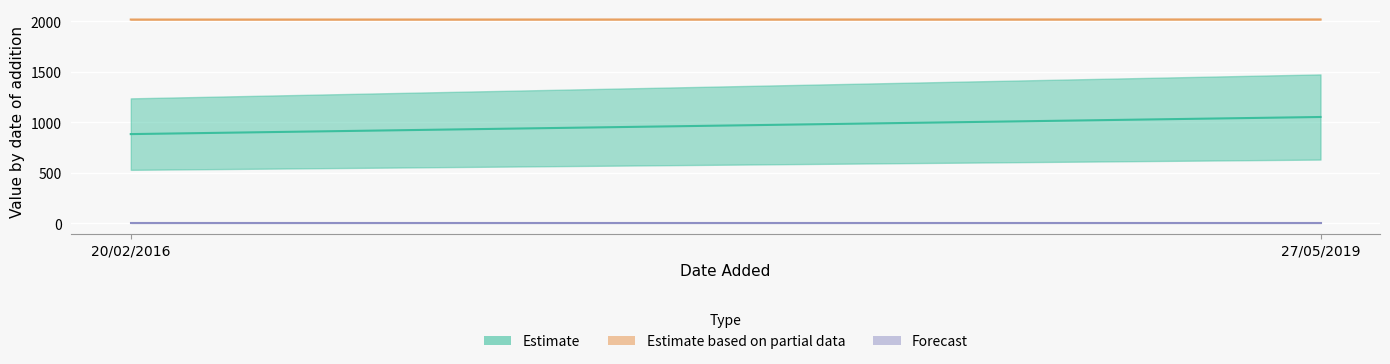

How many categories are shown in the chart?

2